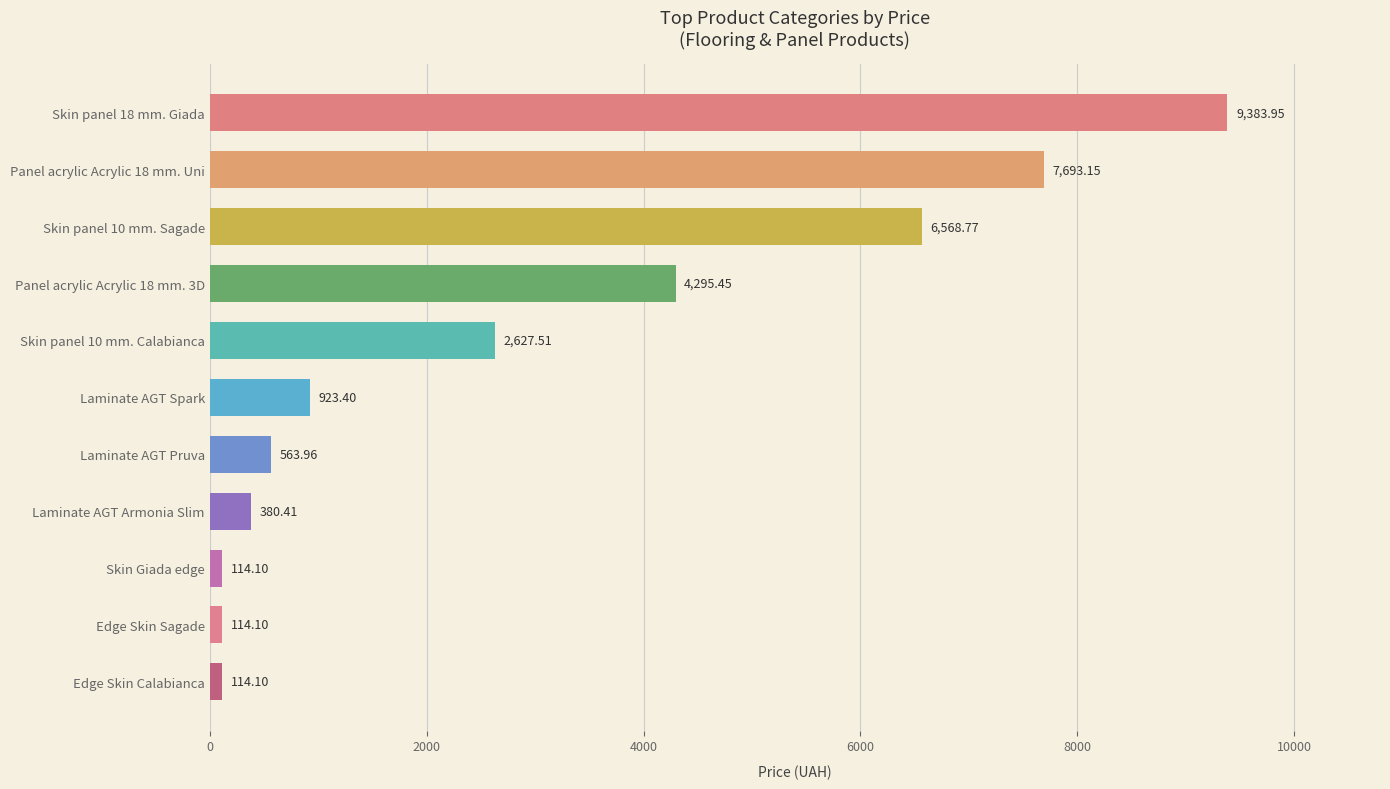

Are the bars horizontal?

Yes